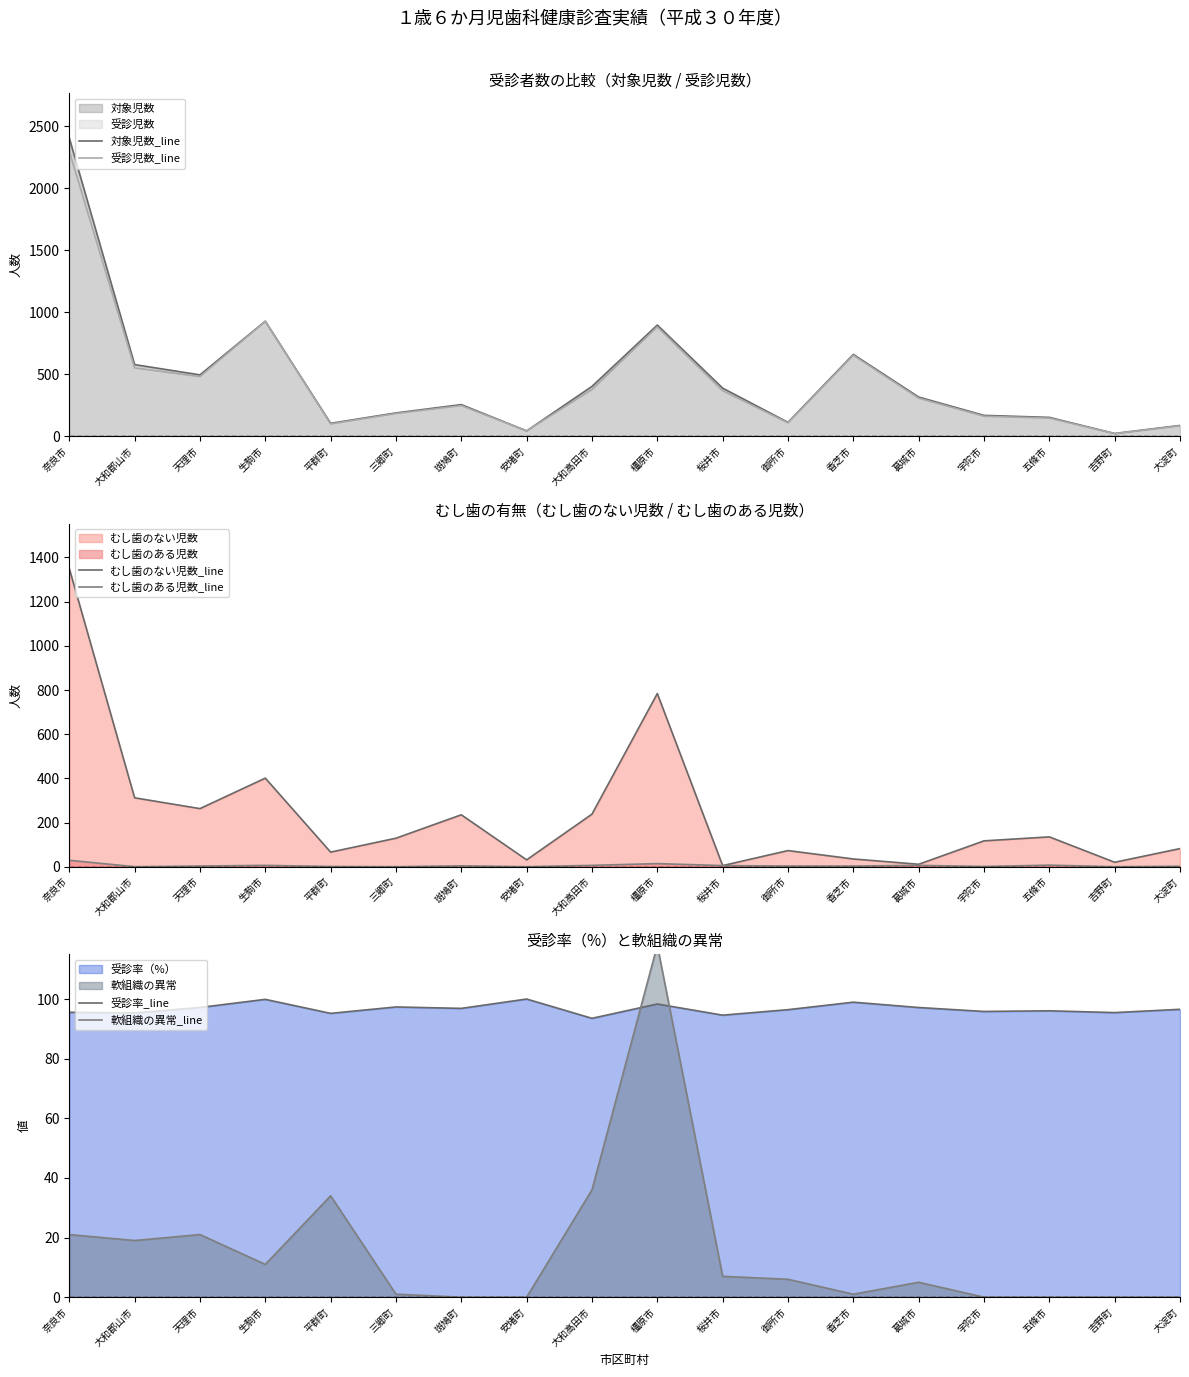

The 受診児数_line series shows 183.0 at 三郷町. True or false?

True